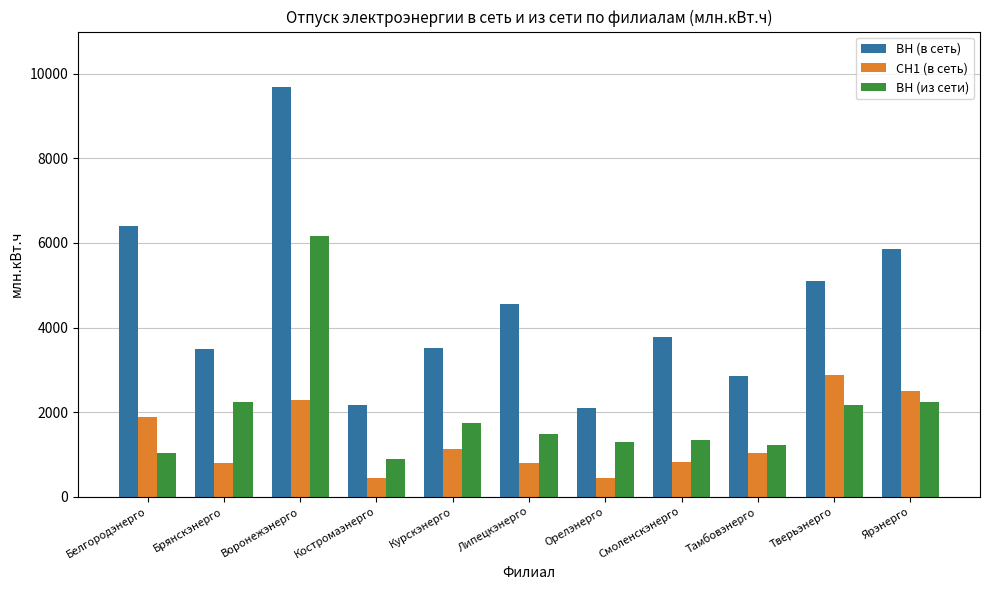

Which series changed the most between Липецкэнерго and Тамбовэнерго?

ВН (в сеть)